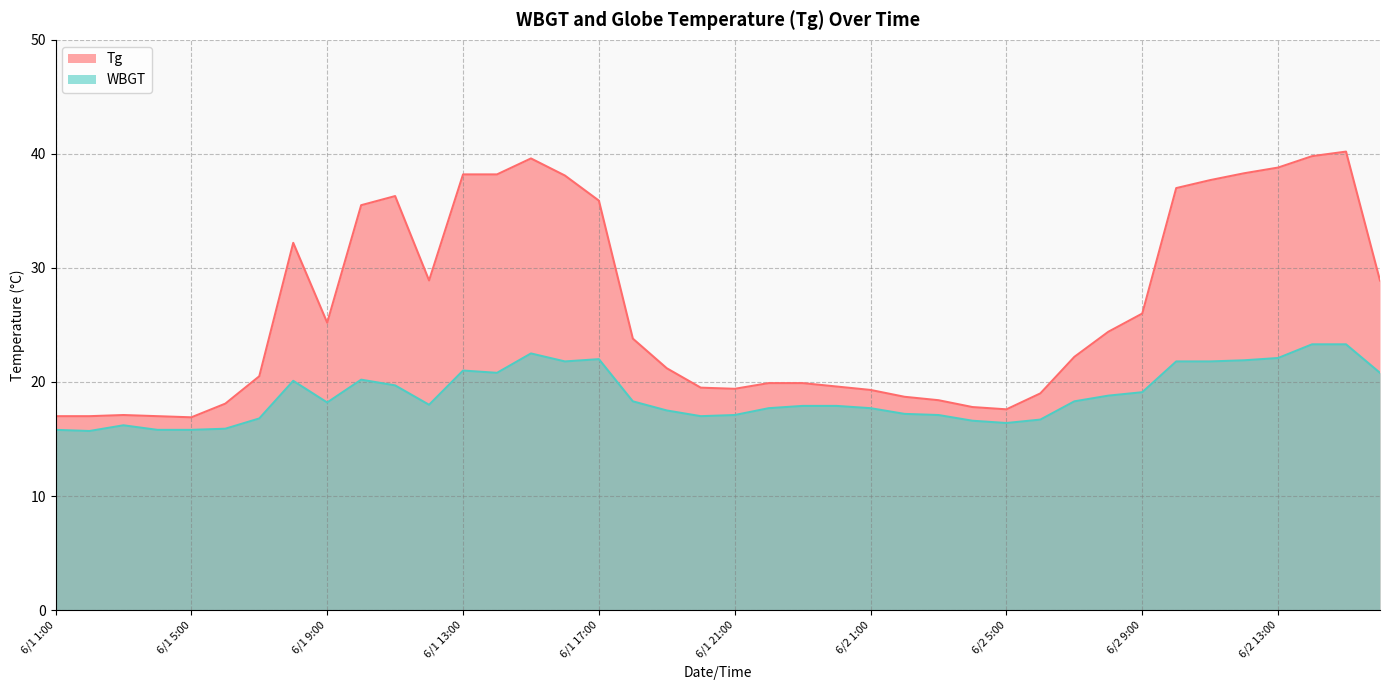

What is the spread (max minus min) of values at 6/2 1:00?

1.6